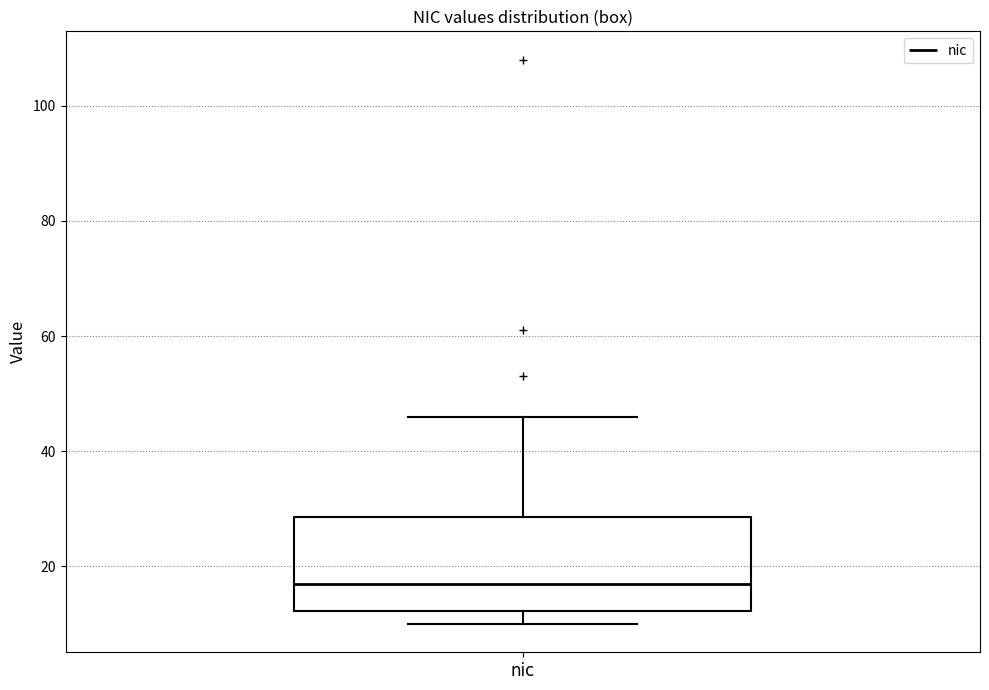

Where does the upper whisker of the box for nic end on the y-axis? The values are not printed on the chart, so give them approximately, as read against the axis.

46